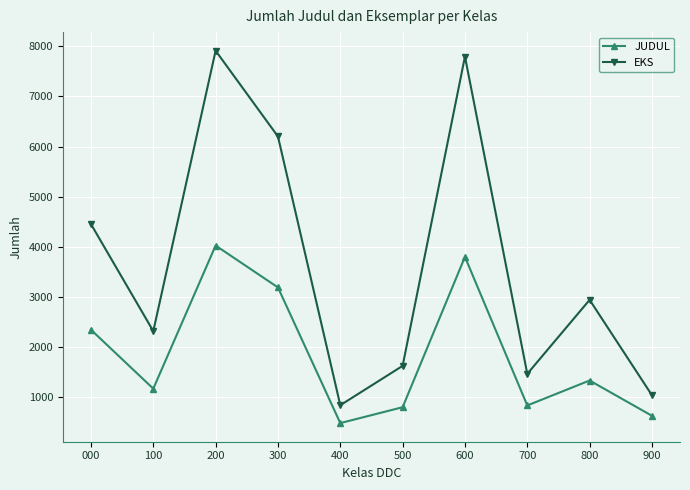

Rank the categories by EKS value from lowest to highest.

400, 900, 700, 500, 100, 800, 000, 300, 600, 200